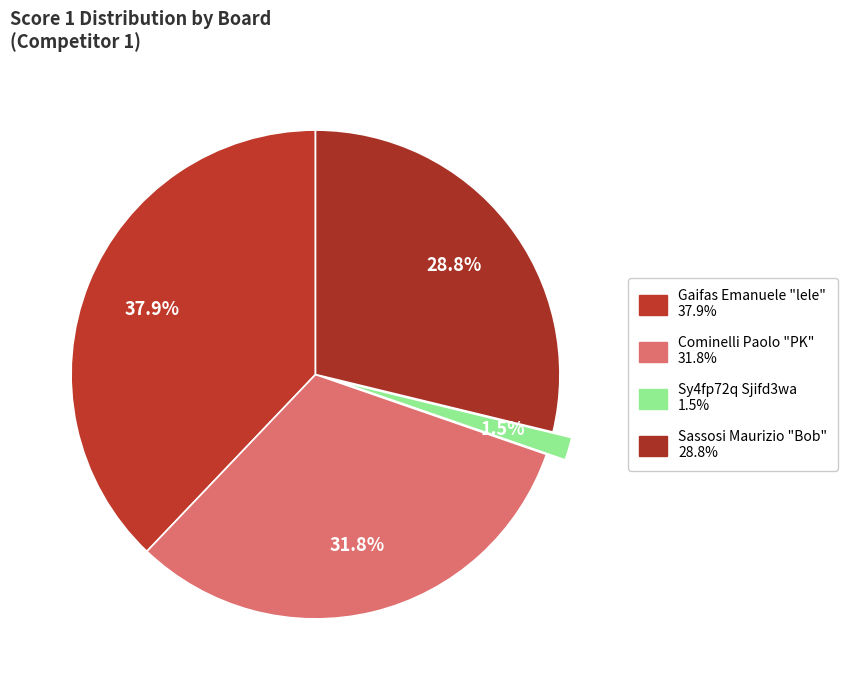

How many segments does this pie chart have?

4